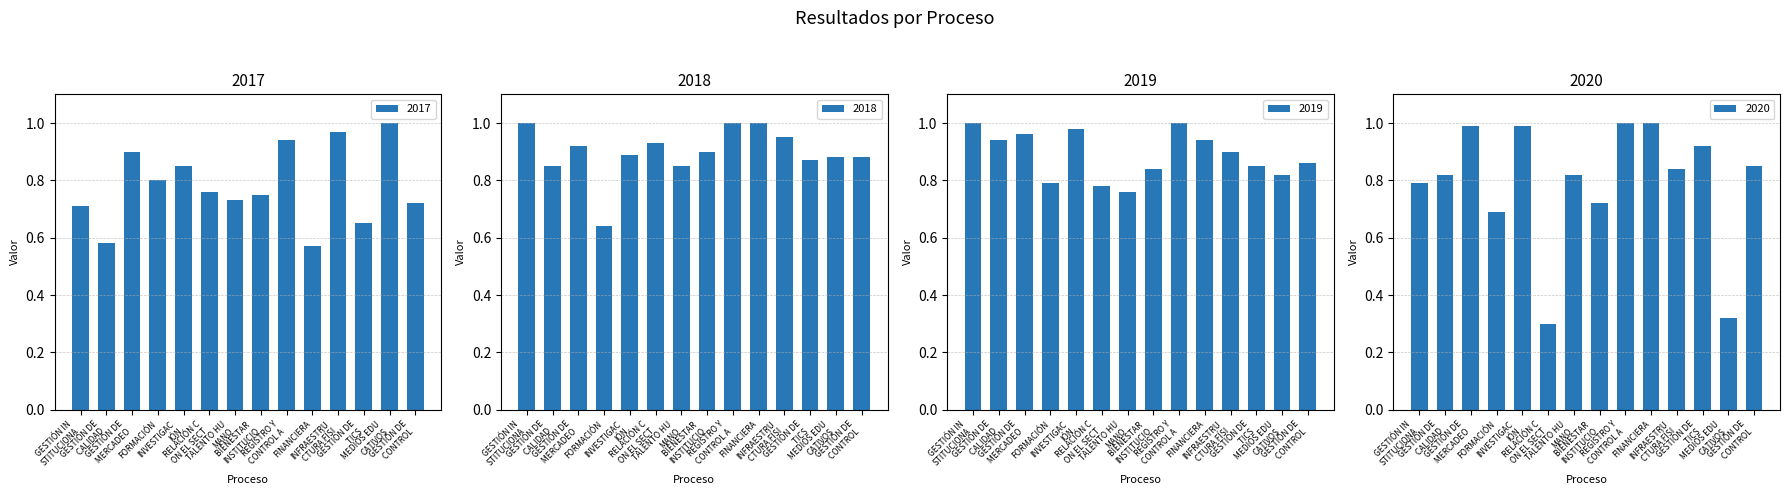

At which label is 2019 closest to 0?

TALENTO HU
MANO